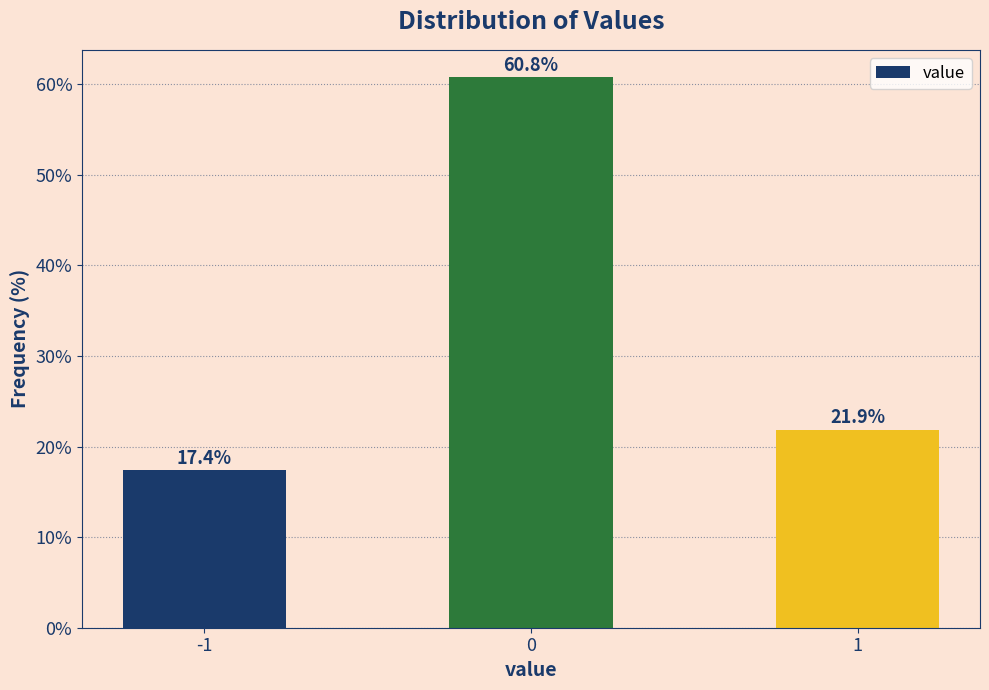

Reading right to left, list all the values displayed in this chart.

1=21.9	0=60.8	-1=17.4